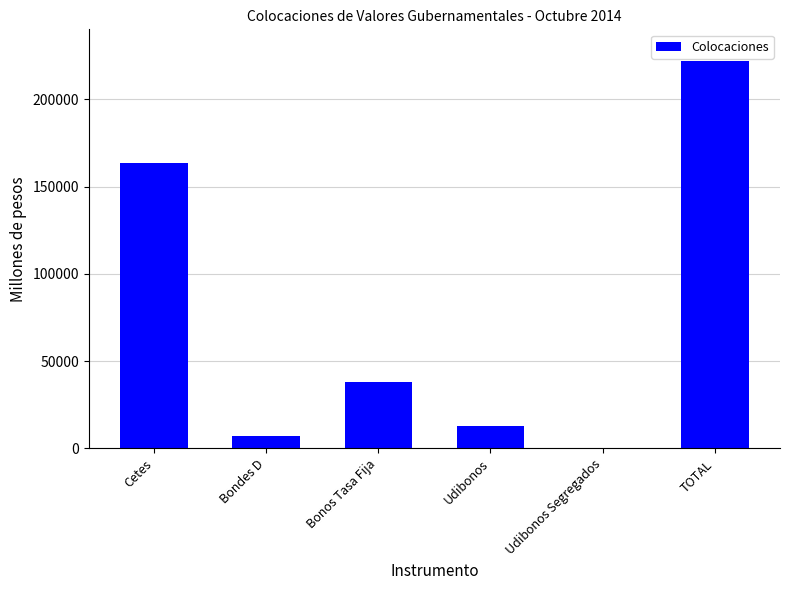

True or false: the data shows 12676.5 at Udibonos.

True